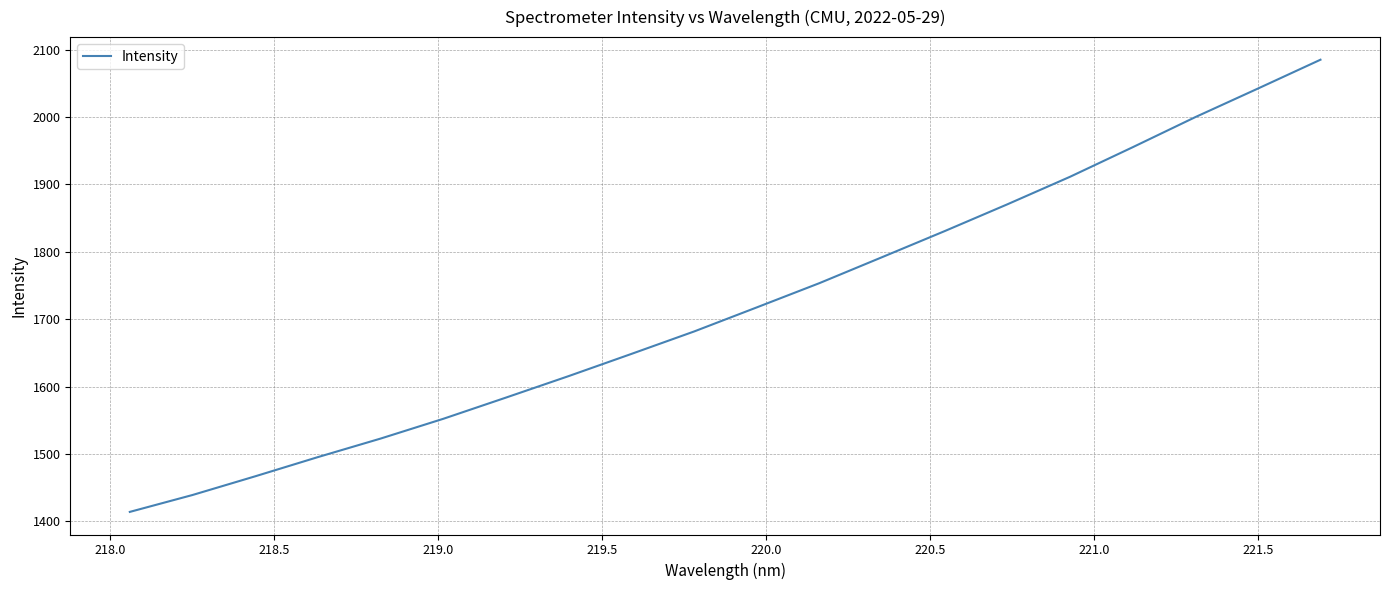

What is the maximum value shown in the chart?

2085.0